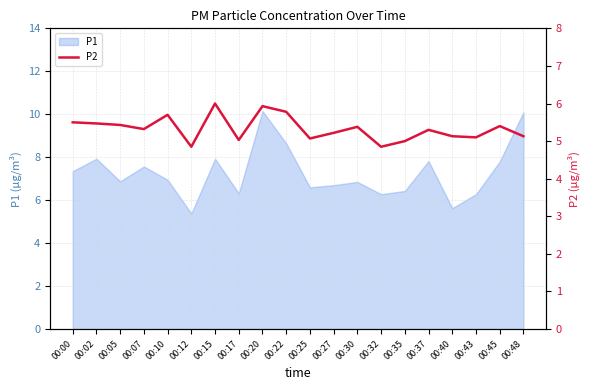

True or false: P1 has a value of 2.3 at 00:37.

False